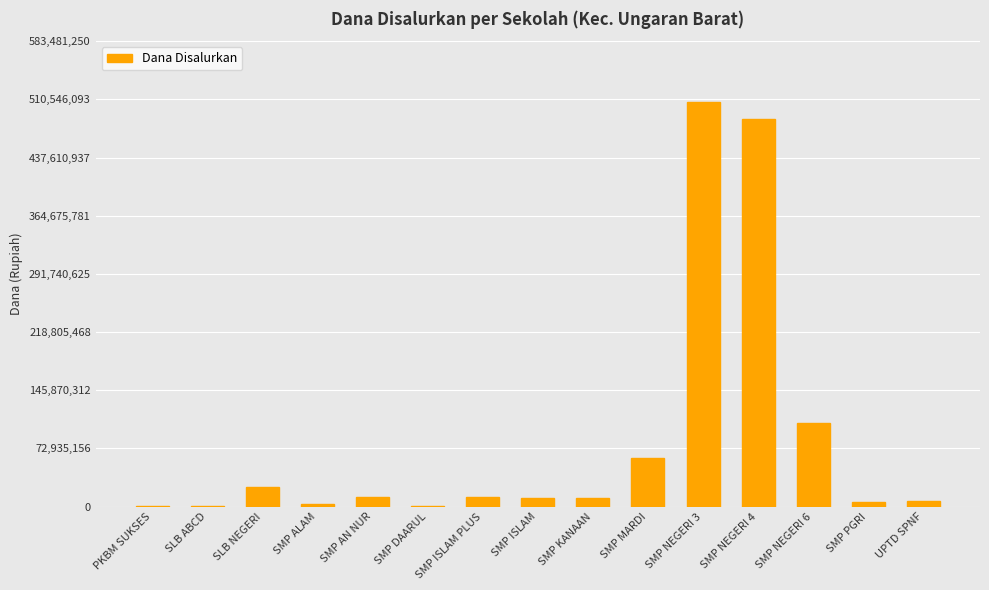

What is the greatest value displayed?

507375000